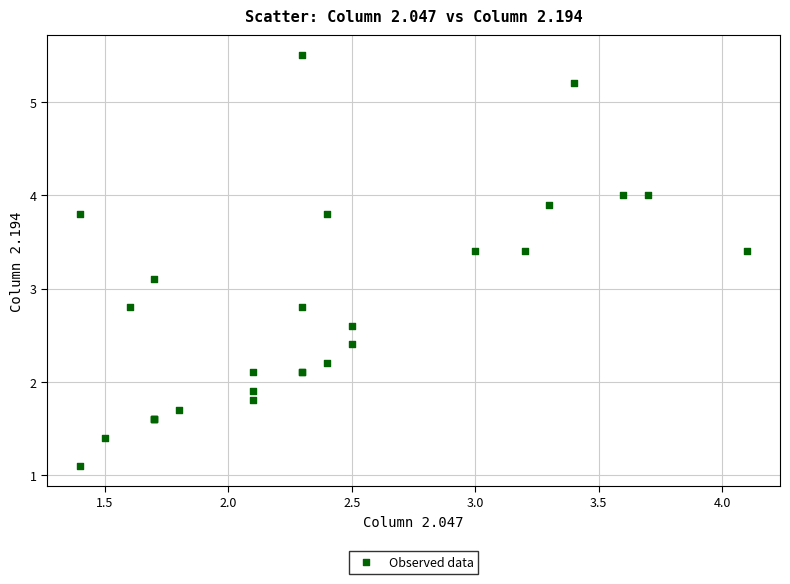

What Y value in the scatter plot is closest to 3?

3.1